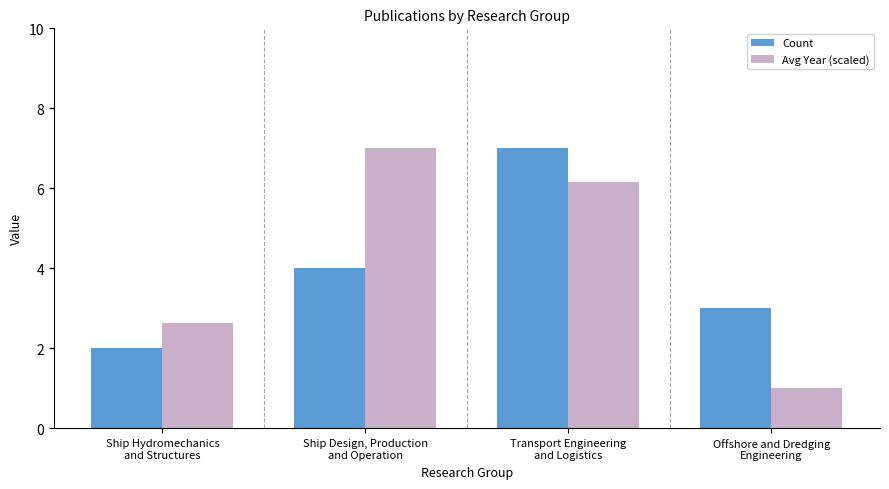

What are all the series names shown in the legend?

Count, Avg Year (scaled)